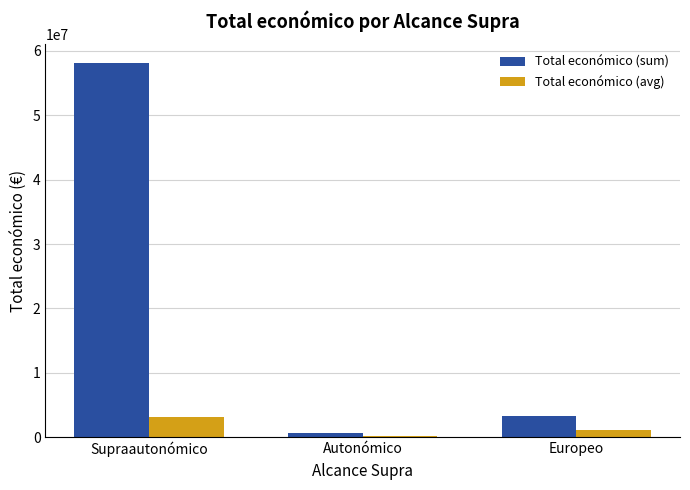

What is the sum of the Total económico (avg) values at Autonómico and Europeo?

1222226.7